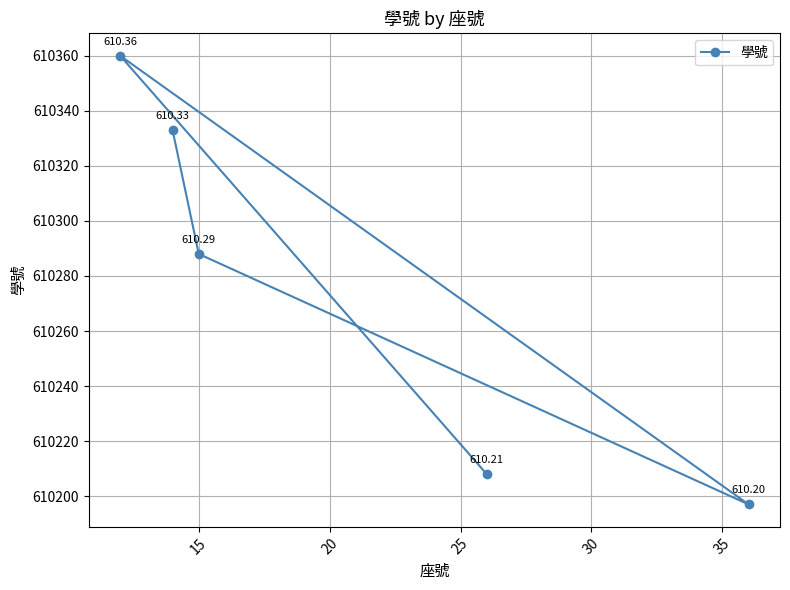

What is the sum of all values?

3051386